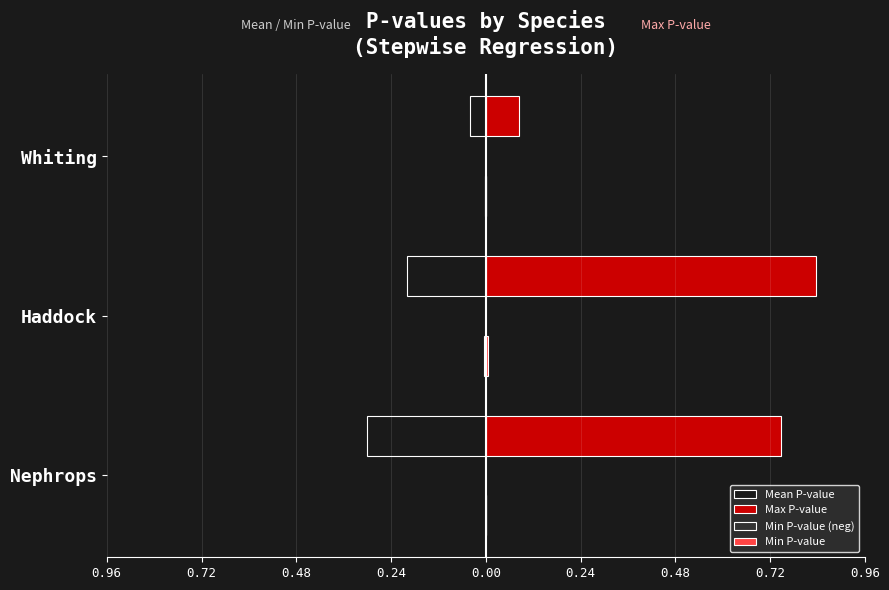

How many bars are there in total?

12